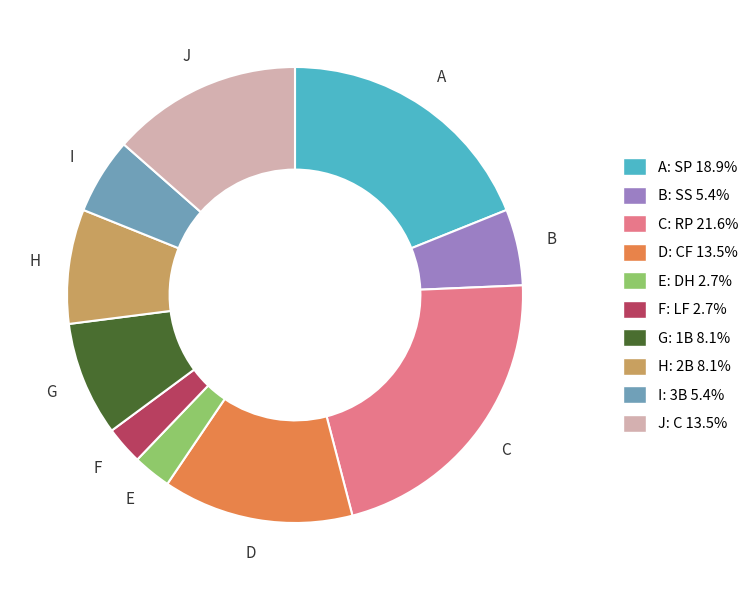

Does any single category account for the majority?

No